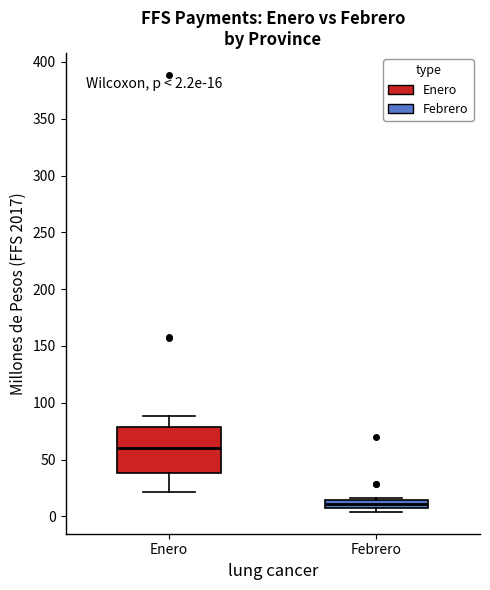

Which box's median line is the lowest?

Febrero